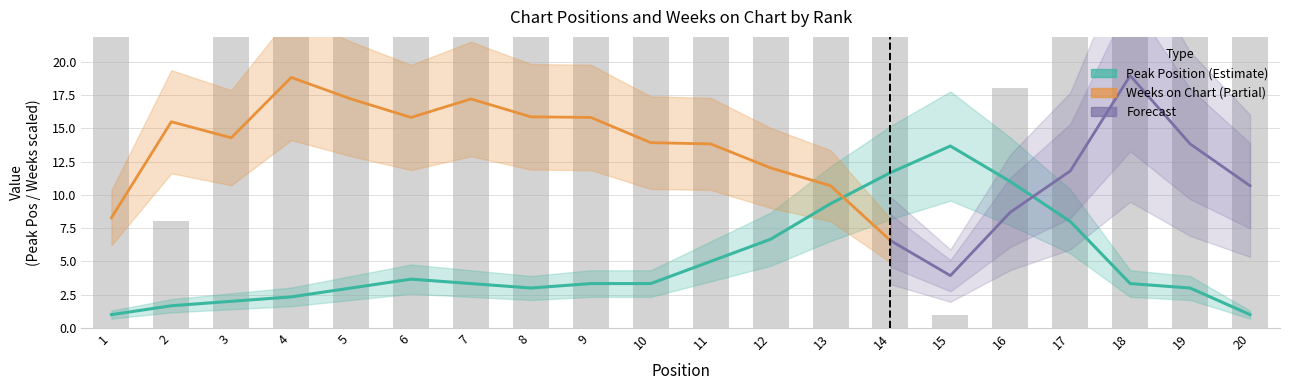

At which category does the chart reach its peak across all series?

19